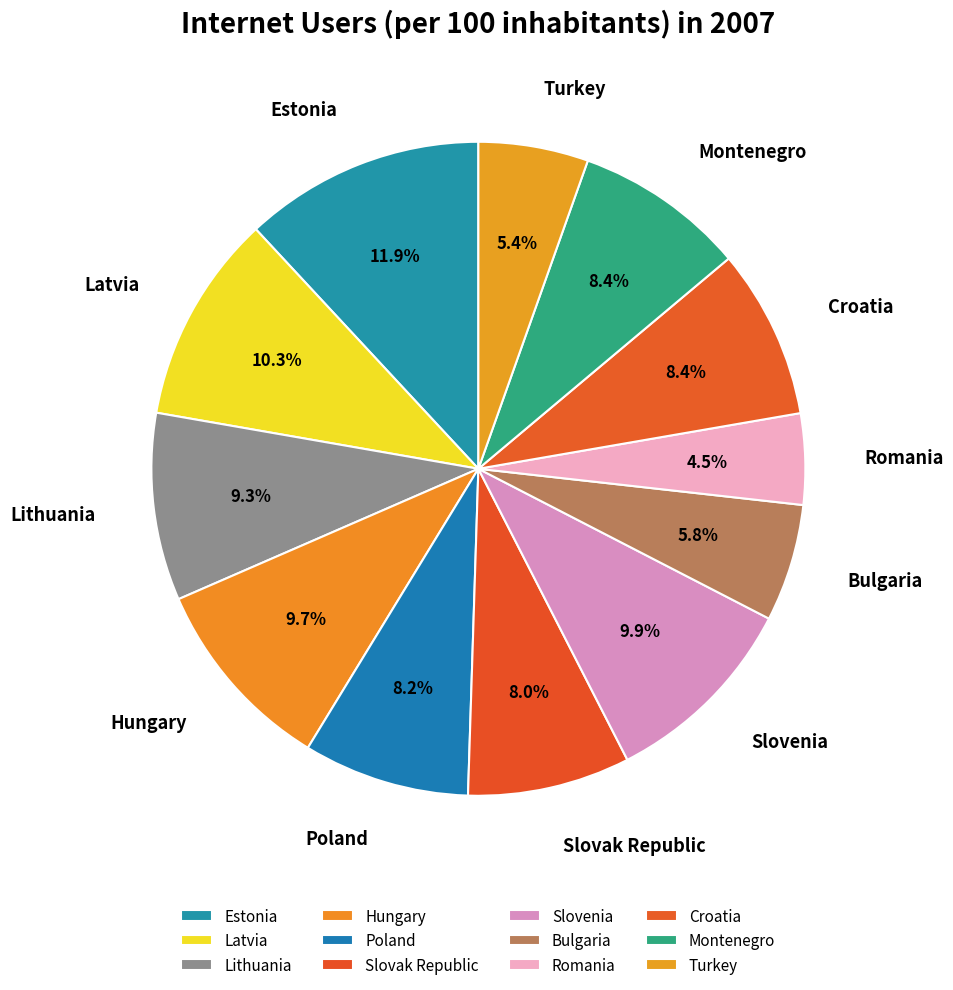

To the nearest percent, what portion does Turkey represent?

5%